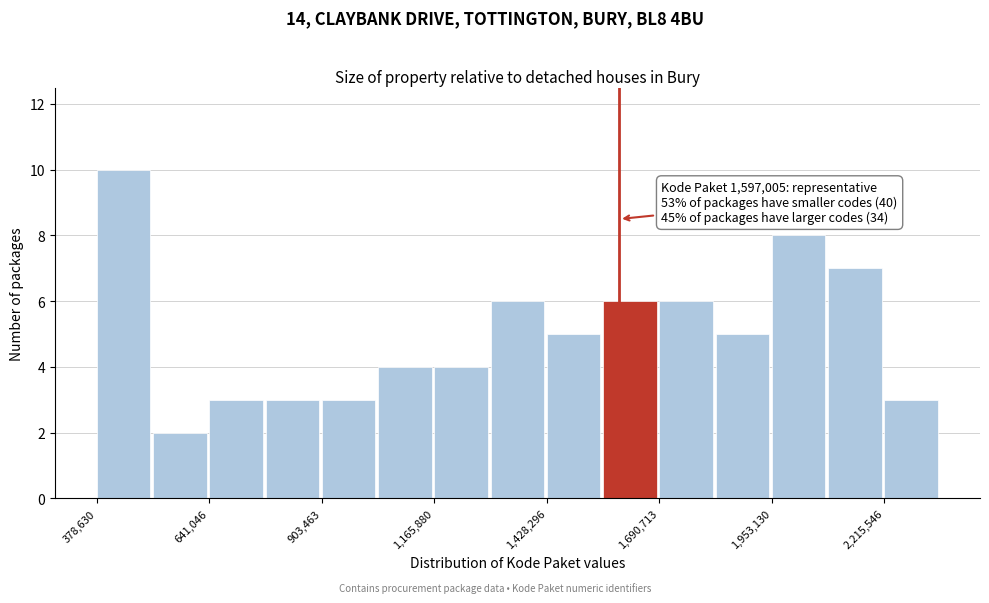

Around what value on the x-axis is the tallest bar? Give the approximate position of its centre, as read against the axis.

450000